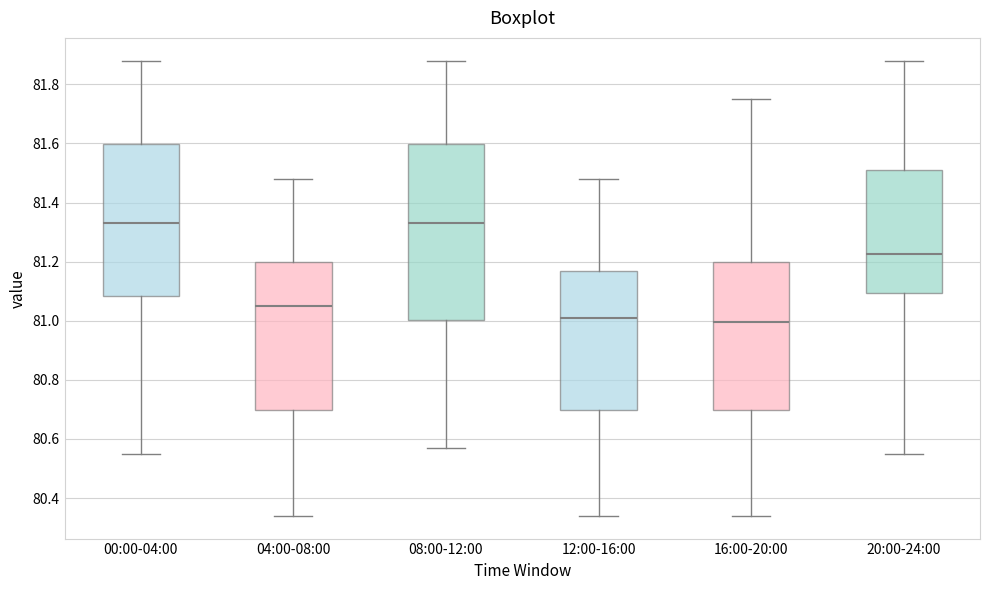

Reading left to right, read every box against the y-axis: the position of its median line, the range the box covers, and the ends of its whiskers. The values are not printed on the chart, so give them approximately, as read against the axis.

00:00-04:00: median 81.34, box 81.08 to 81.60, whiskers 80.56 to 81.88
04:00-08:00: median 81.06, box 80.70 to 81.20, whiskers 80.34 to 81.48
08:00-12:00: median 81.34, box 81.00 to 81.60, whiskers 80.58 to 81.88
12:00-16:00: median 81.02, box 80.70 to 81.18, whiskers 80.34 to 81.48
16:00-20:00: median 81.00, box 80.70 to 81.20, whiskers 80.34 to 81.76
20:00-24:00: median 81.22, box 81.10 to 81.52, whiskers 80.56 to 81.88